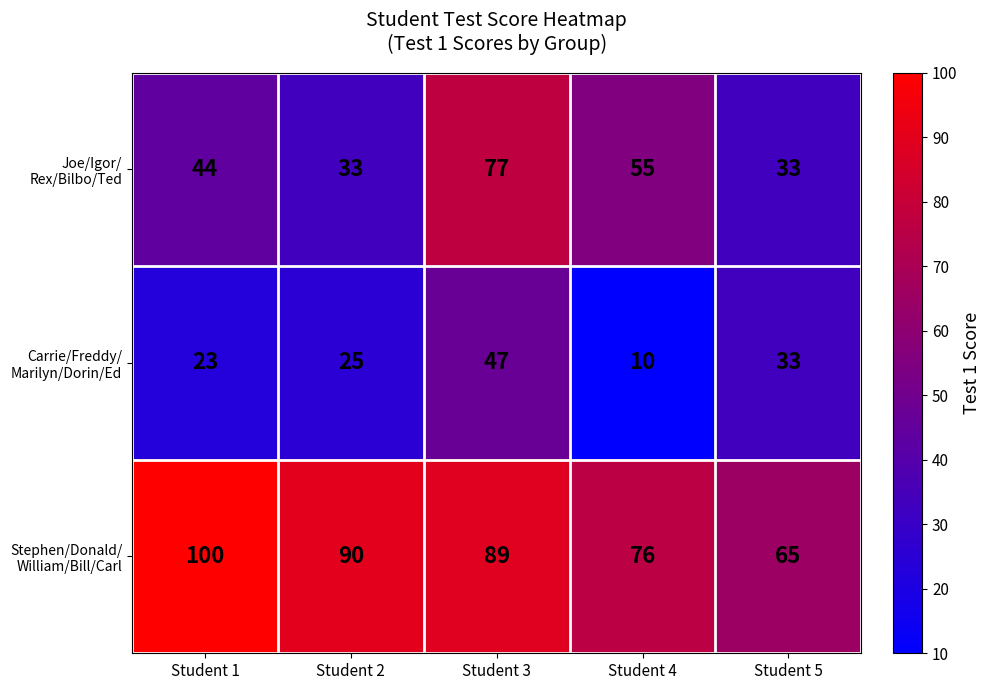

At how many categories does at least one series exceed 68?

4